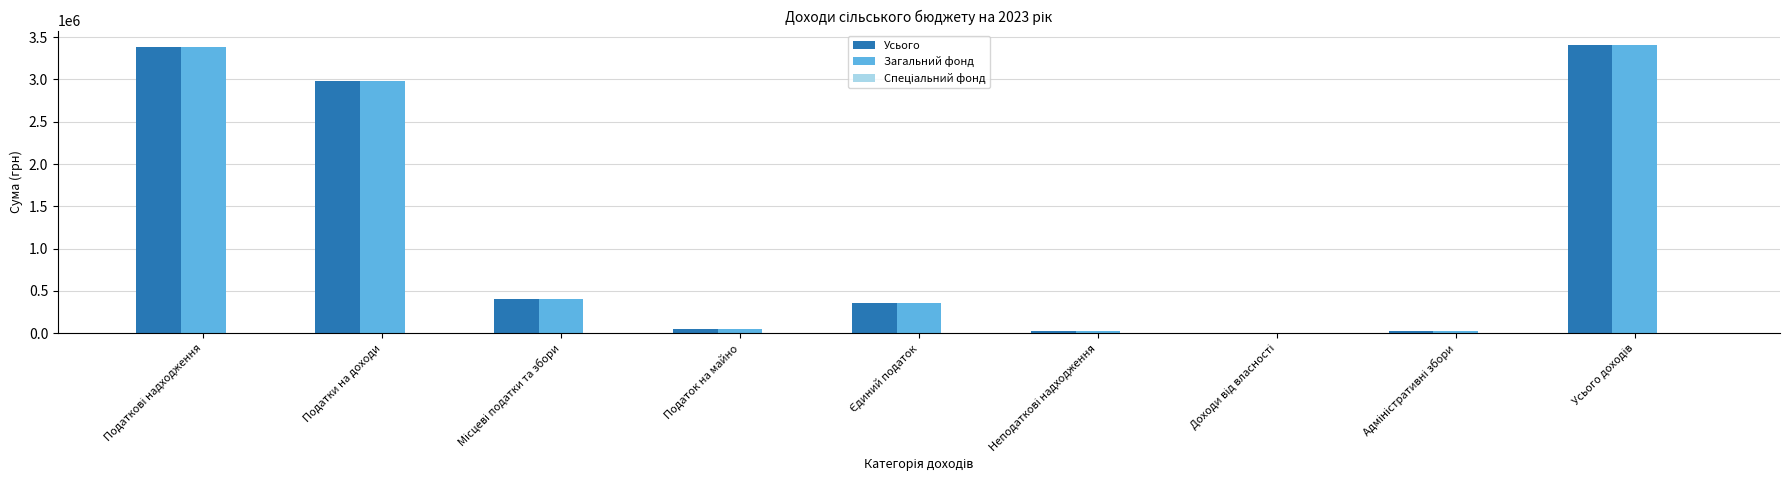

The Загальний фонд series shows 2976953 at Податки на доходи. True or false?

True